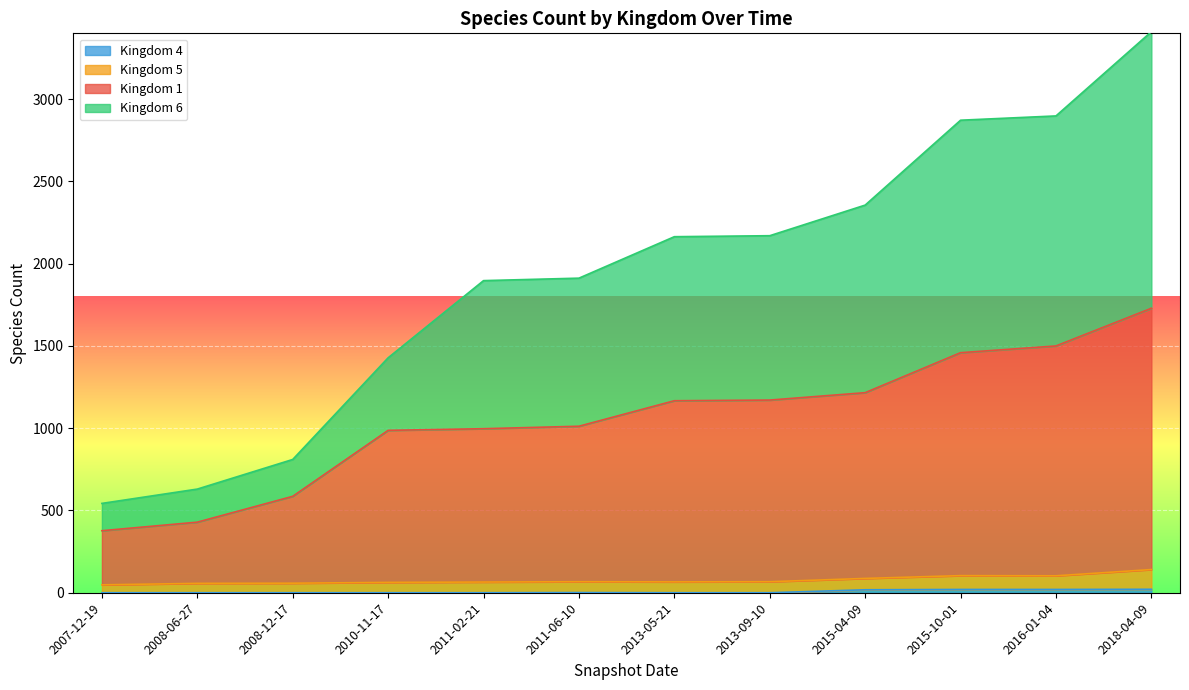

At which category is the sum across all series the highest?

2018-04-09